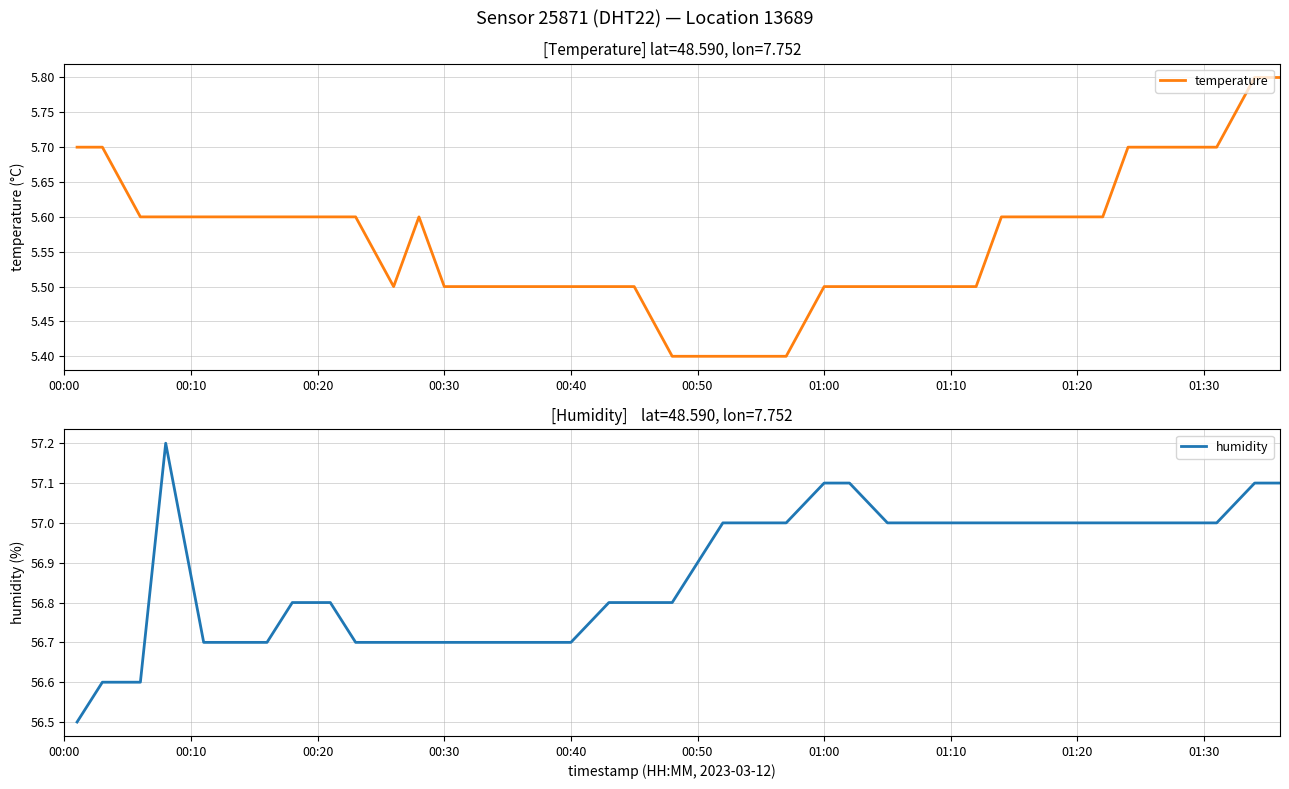

What is the value of the temperature point at the 9th from the left?

5.6